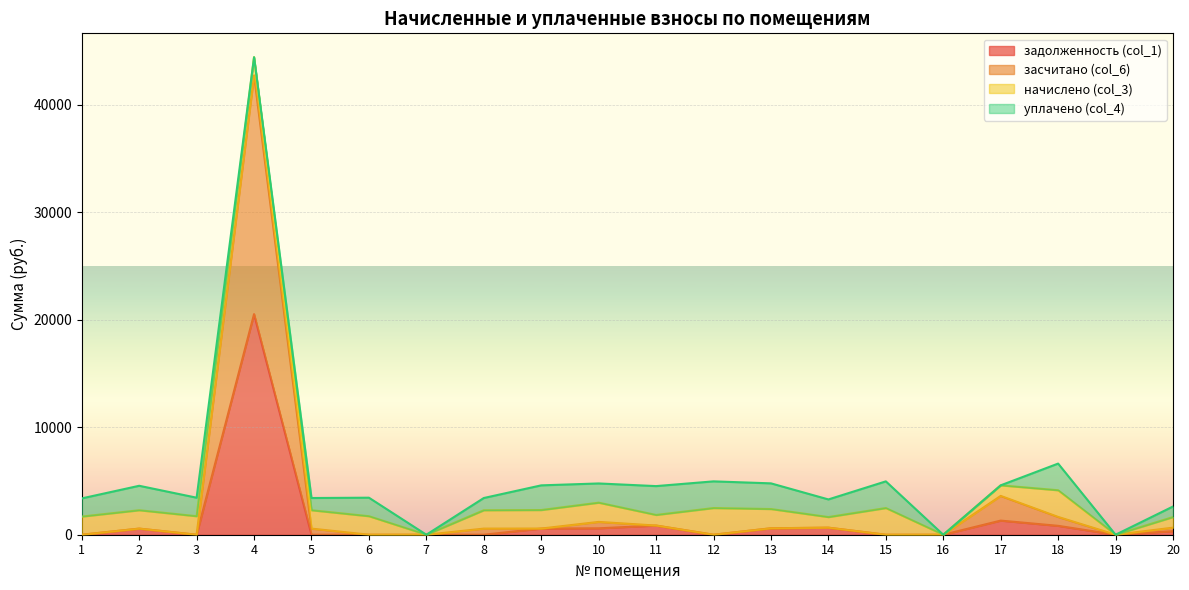

Is the value of засчитано (col_6) at 4 greater than the value of задолженность (col_1) at 2?

Yes